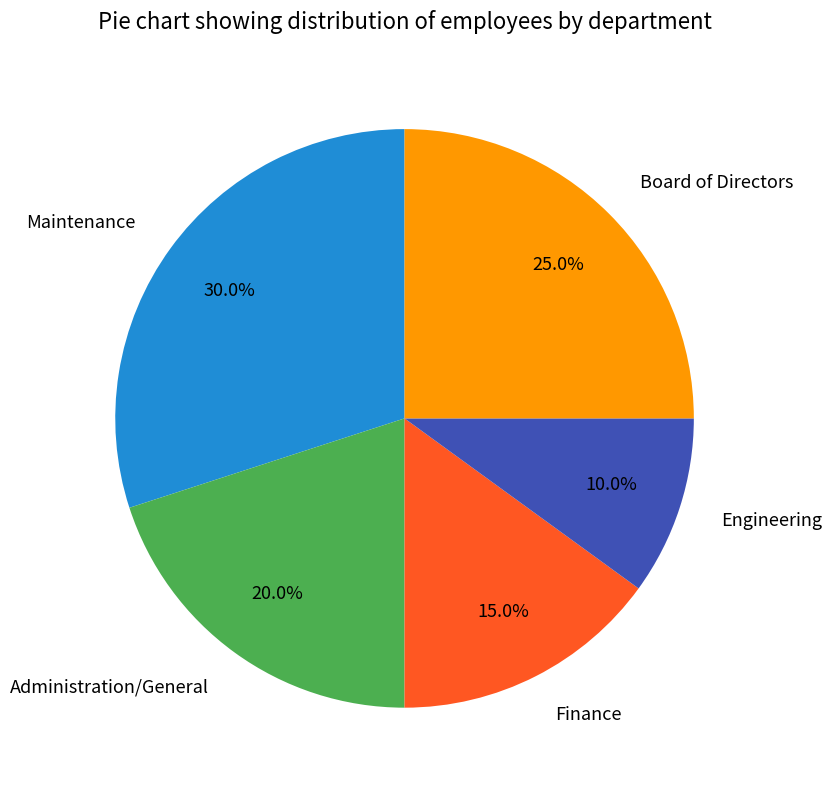

What portion of the pie excludes Board of Directors?

75.0%